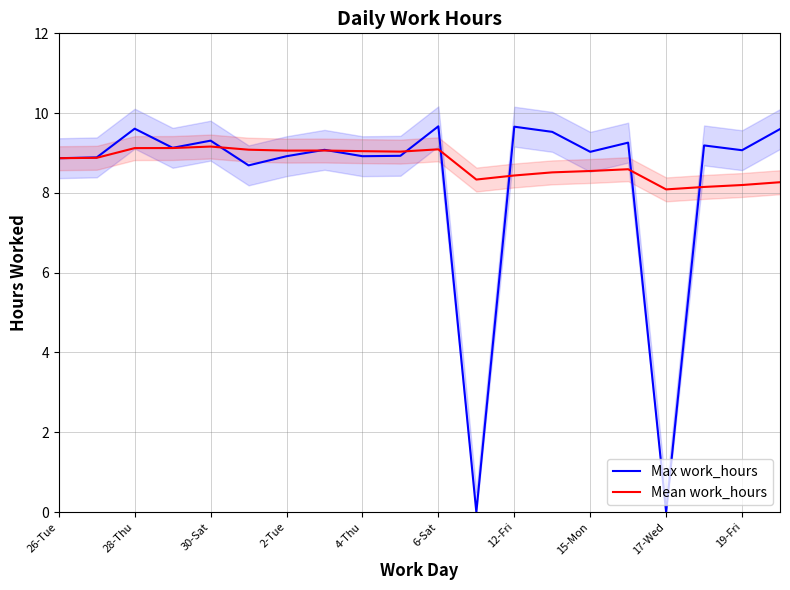

Is it true that Mean work_hours equals 8.3 at 19?

True